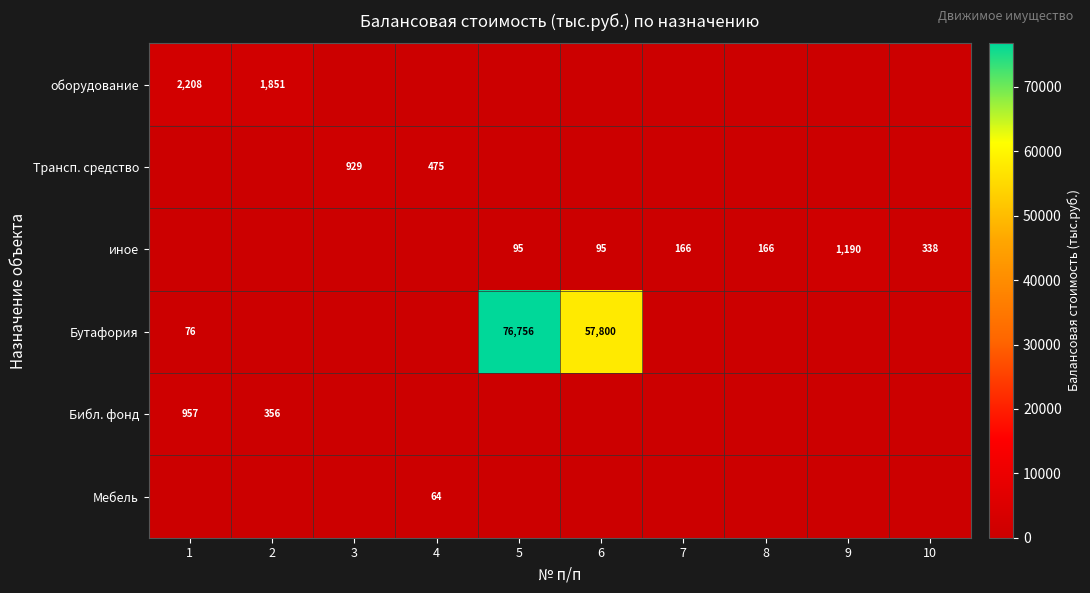

At which category is the sum across all series the highest?

5